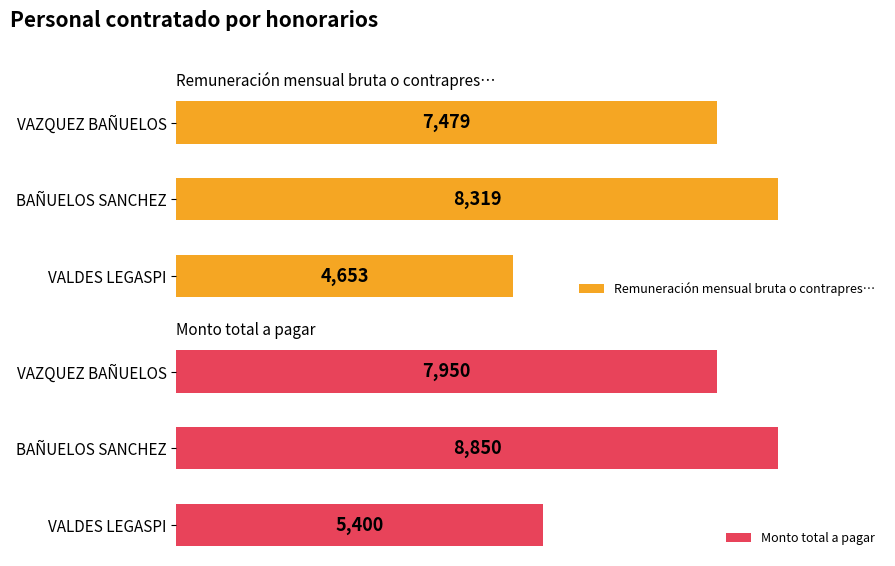

What is the value of the Monto total a pagar bar at the 2nd from the left?

8850